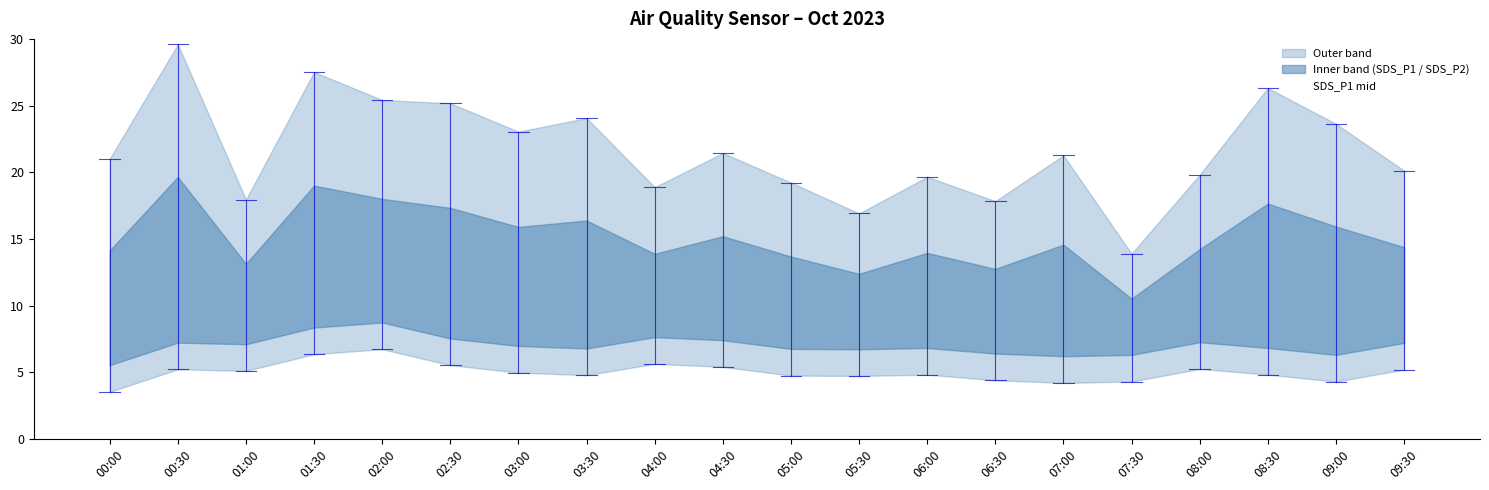

Reading left to right, list all the values displayed in this chart.

14.1	19.6	13.1	19.0	18.0	17.3	15.9	16.4	13.9	15.2	13.7	12.4	13.9	12.8	14.6	10.5	14.2	17.6	15.9	14.4